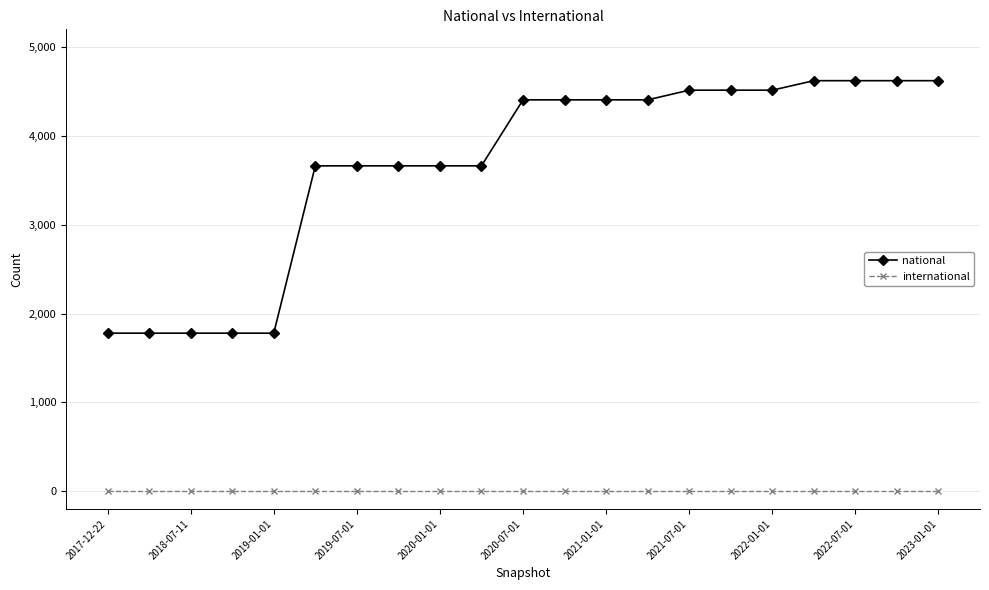

What is the difference between the maximum and minimum values in the national series?

2843